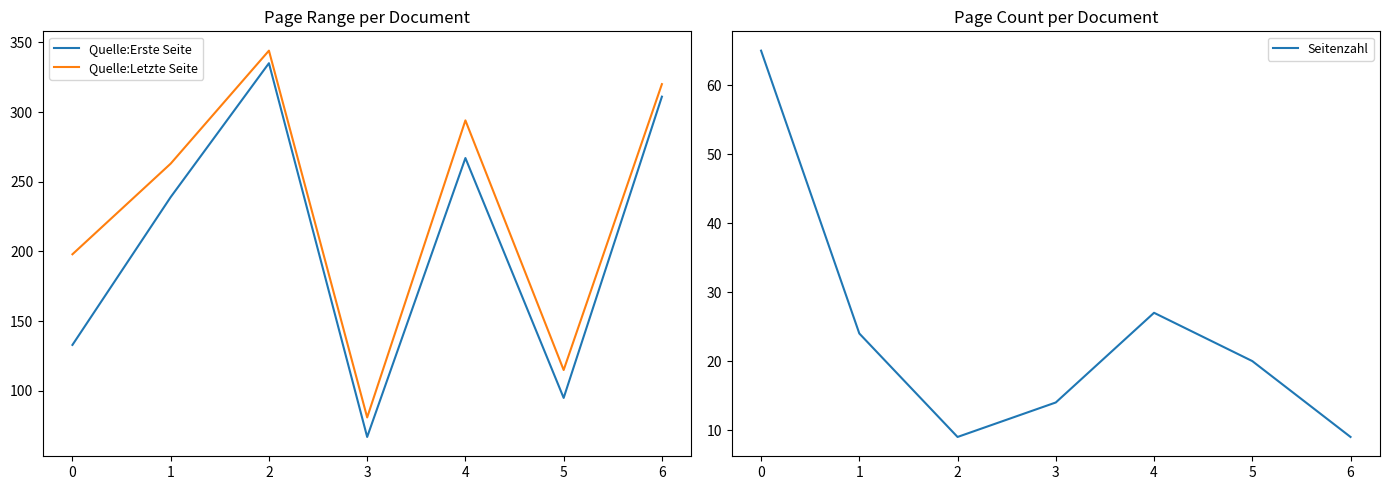

True or false: Quelle:Erste Seite and Quelle:Letzte Seite intersect in this chart.

False